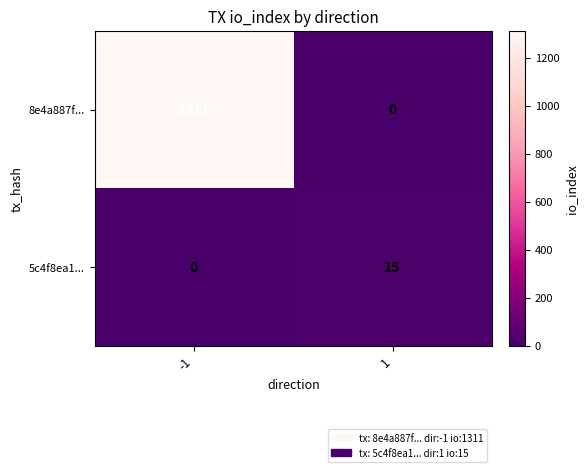

Between -1 and 1, which series saw the biggest shift?

8e4a887f...